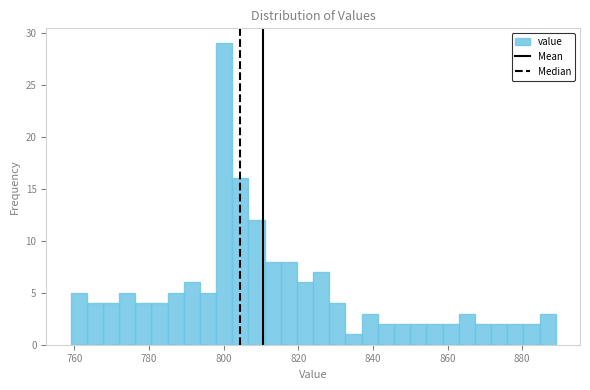

Around what value on the x-axis is the tallest bar? Give the approximate position of its centre, as read against the axis.

800